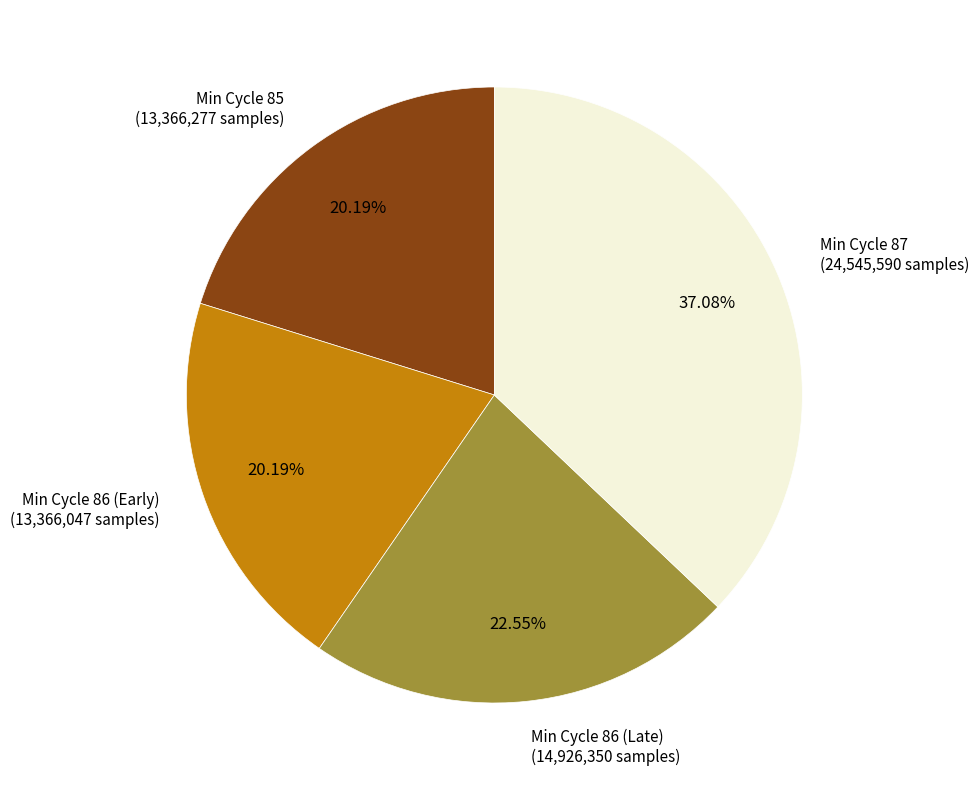

Combined, do Min Cycle 85 (13,366,277 samples) and Min Cycle 86 (Early) (13,366,047 samples) account for over 50%?

No